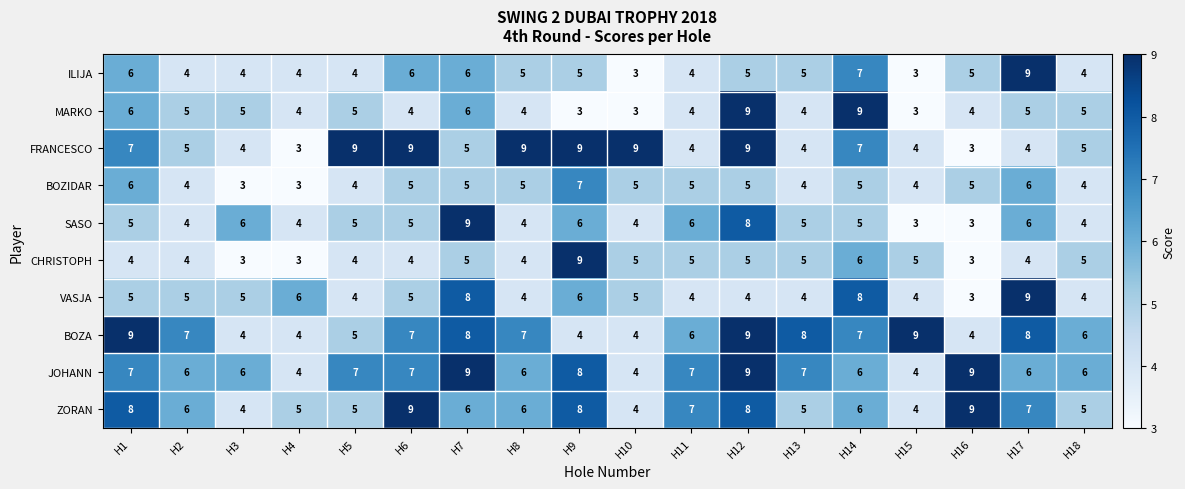

At which category is the sum across all series the highest?

H12